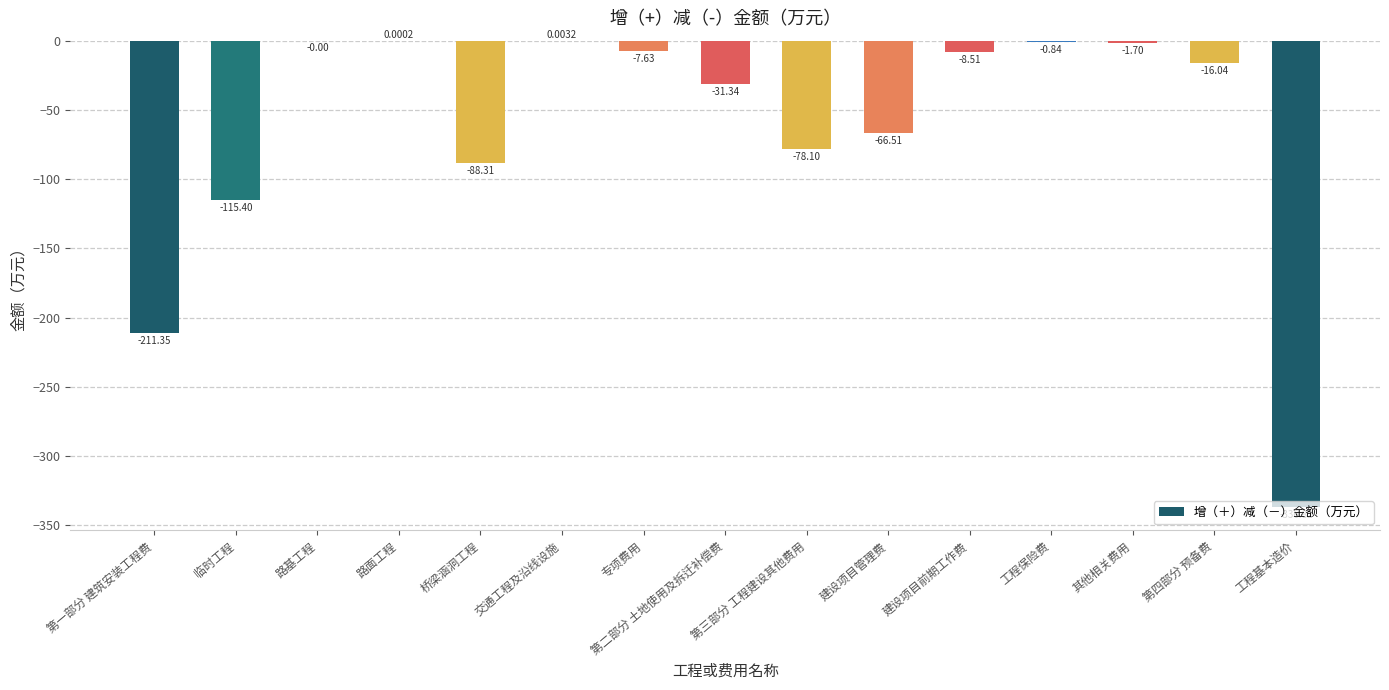

Which label corresponds to the largest value in the chart?

交通工程及沿线设施